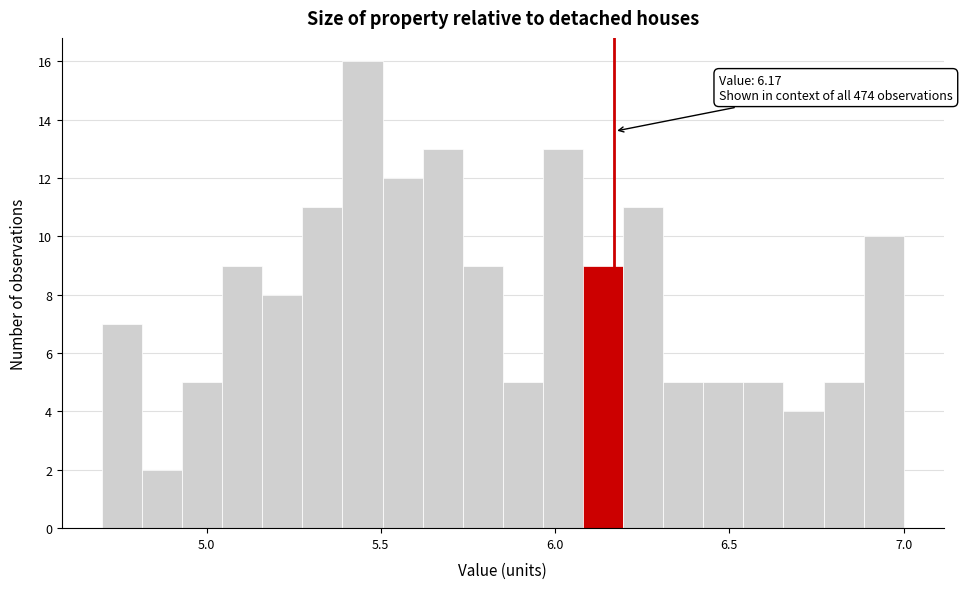

Read against the x-axis, roughly where is the centre of the tallest bar?

5.45